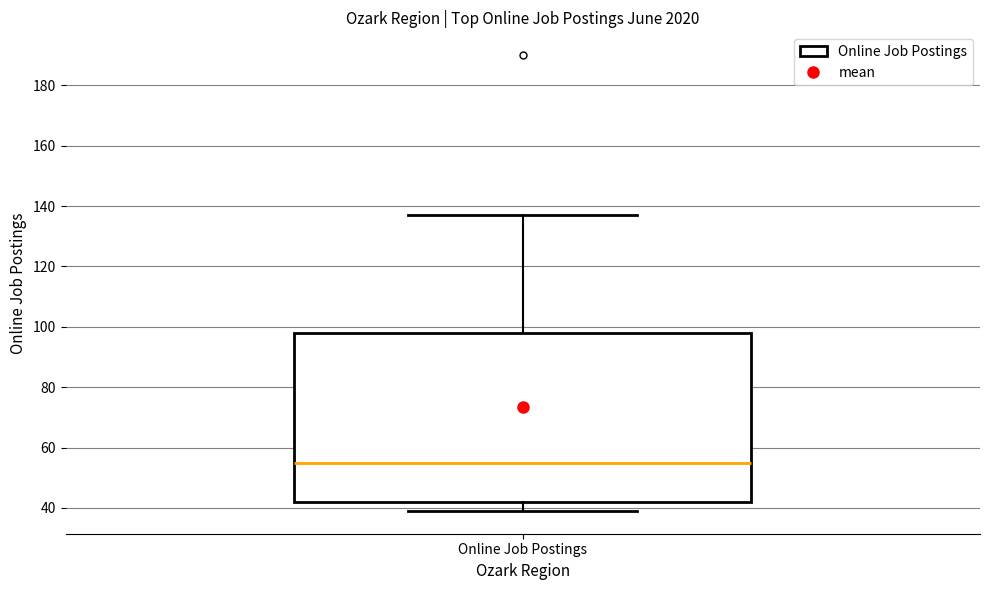

Read this box plot against the y-axis: the position of the median line, the range covered by the box, and the ends of both whiskers. The values are not printed on the chart, so give them approximately, as read against the axis.

median 56, box 42 to 98, whiskers 40 to 138